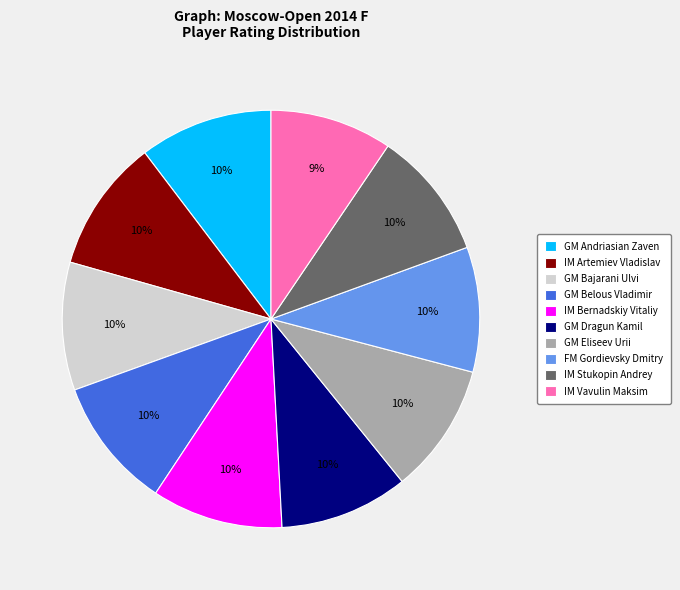

To the nearest percent, what portion does IM Vavulin Maksim represent?

9%